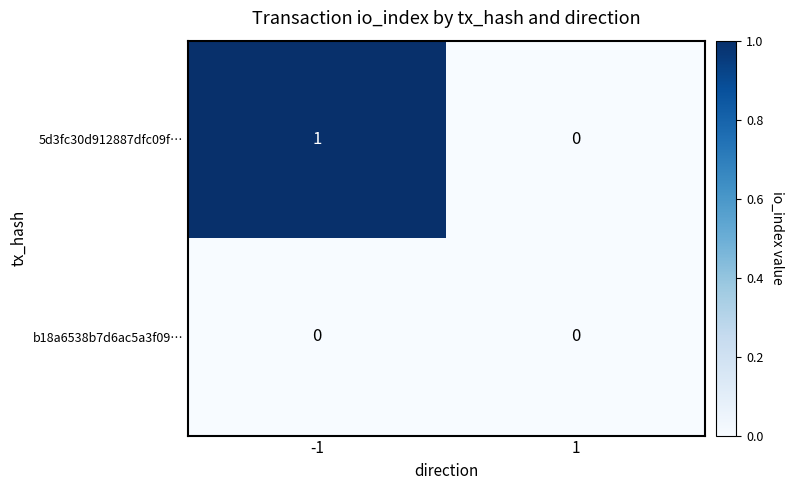

Reading left to right, extract all data points from this chart.

5d3fc30d912887dfc09f…: 1	0
b18a6538b7d6ac5a3f09…: 0	0